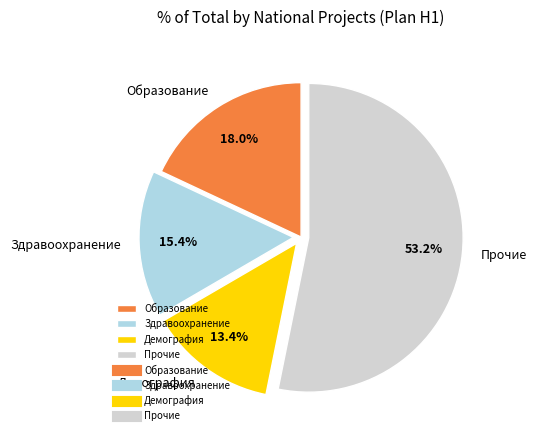

To the nearest percent, what percentage of the pie is Демография?

13%